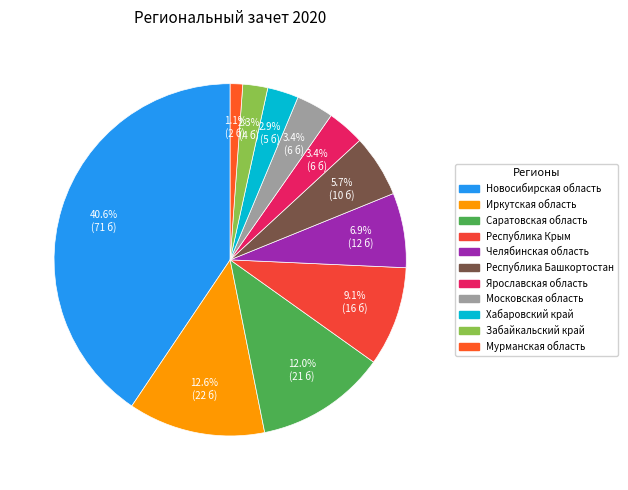

What portion of the pie excludes Республика Башкортостан?

94.3%